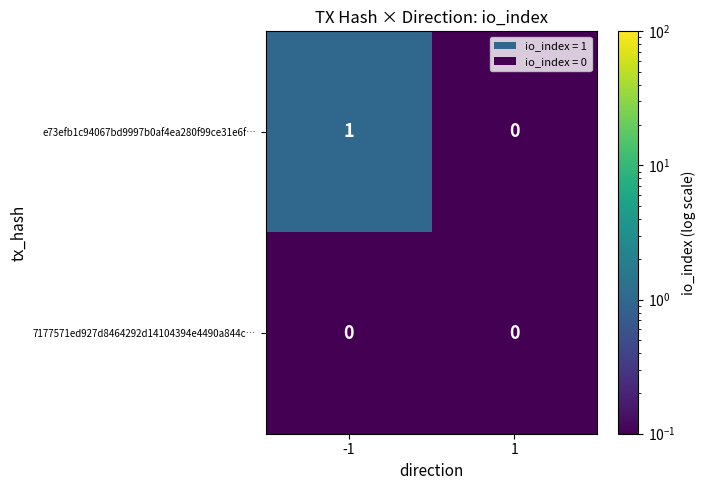

Rank the series by their maximum value, from lowest to highest.

7177571ed927d8464292d14104394e4490a844c…, e73efb1c94067bd9997b0af4ea280f99ce31e6f…